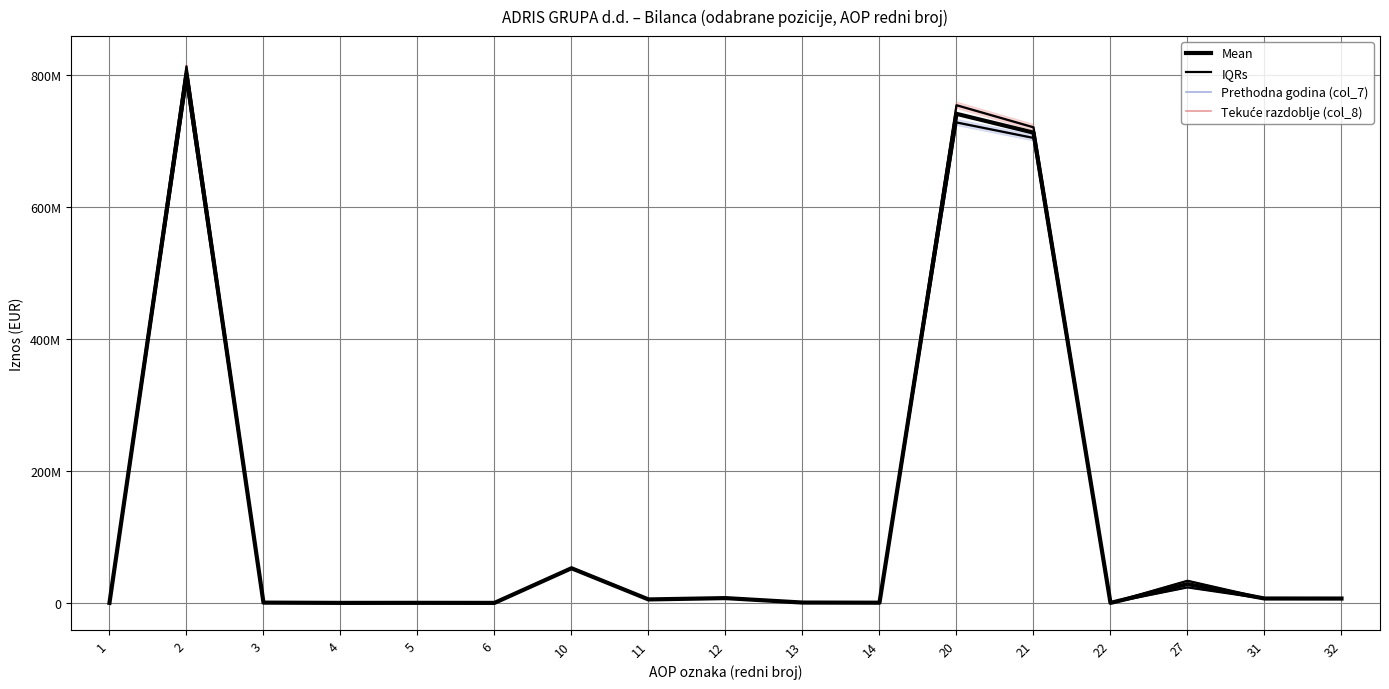

What value does the IQRs series have at 31?

6946548.0